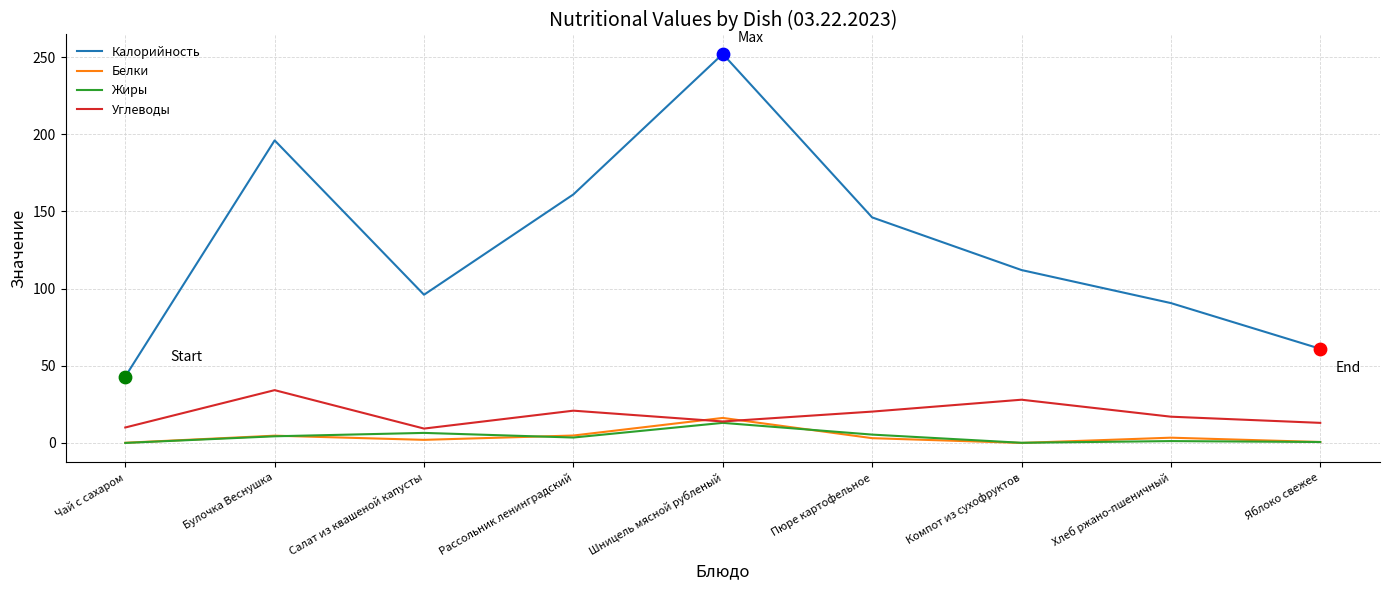

What are all the series names shown in the legend?

Калорийность, Белки, Жиры, Углеводы